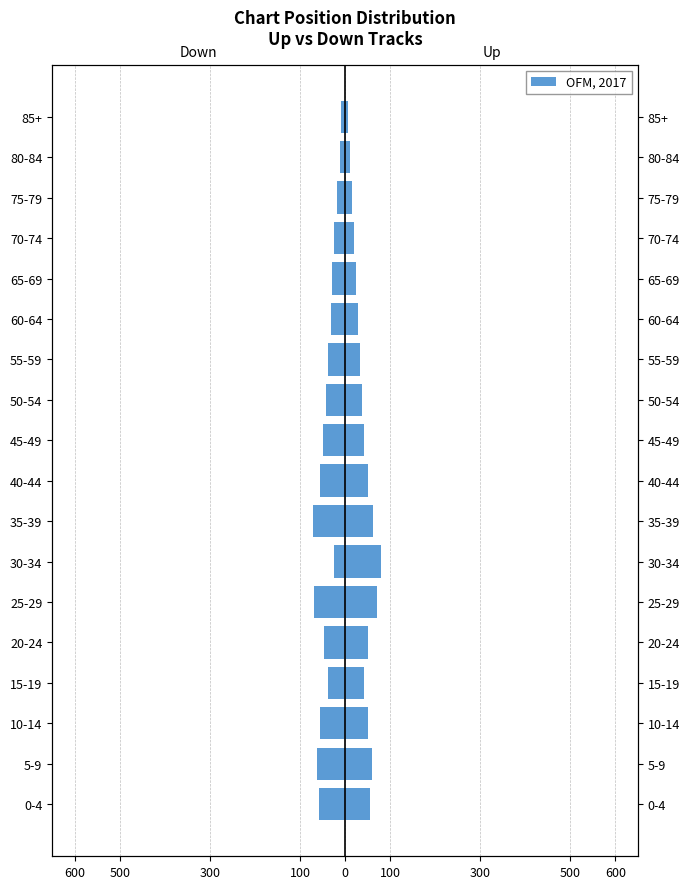

What is the minimum value for Down?

-72